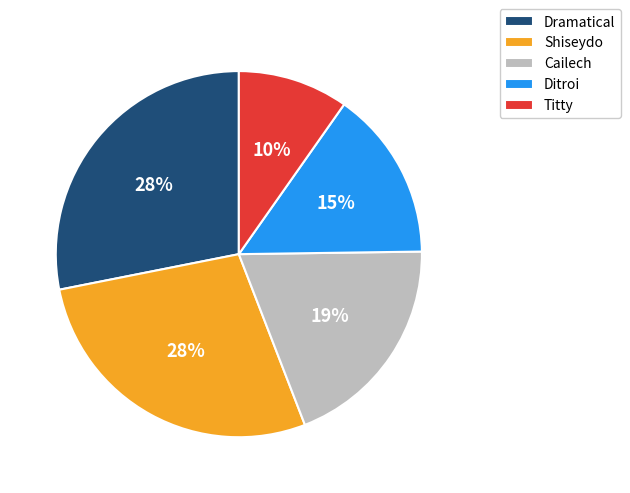

What percentage is the Ditroi slice, to the nearest percent?

15%